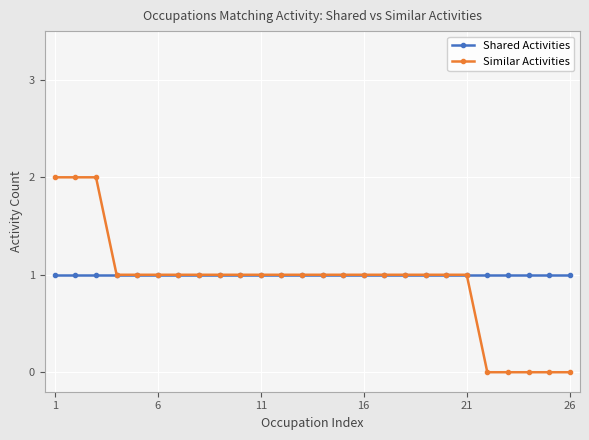

What is the highest value of the Similar Activities series?

2